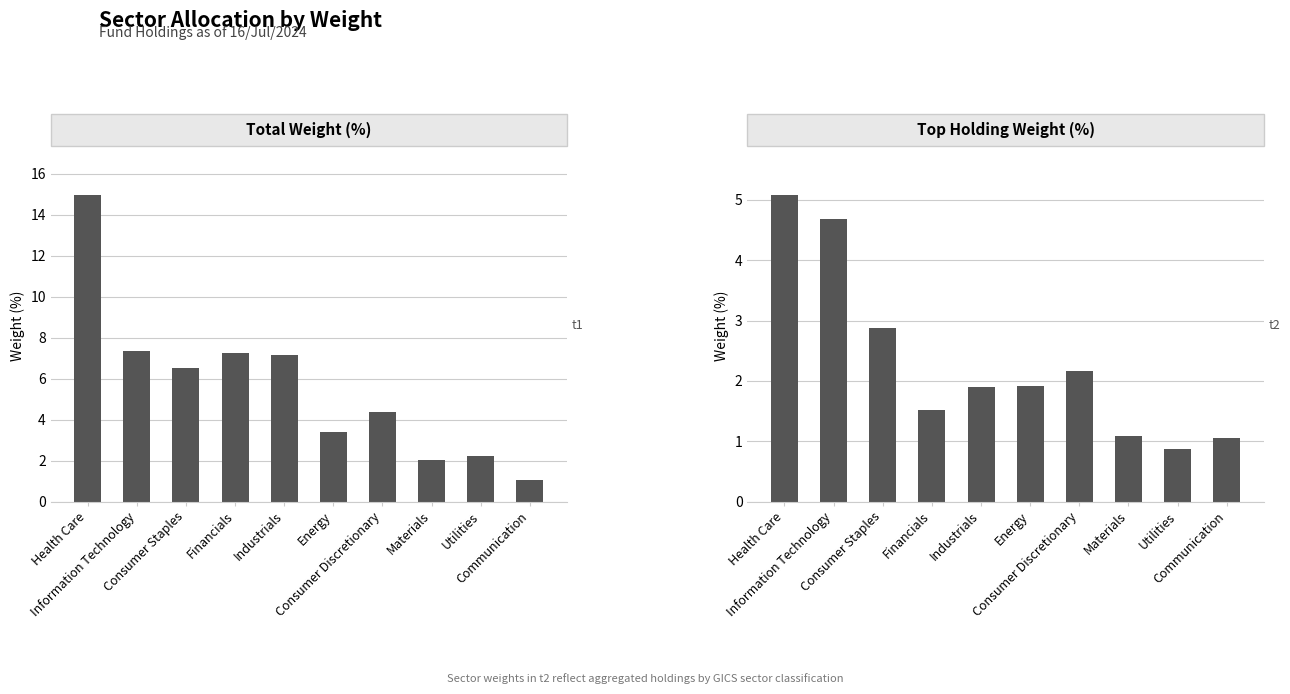

At which label does Top Holding Weight (%) reach its peak?

Health Care